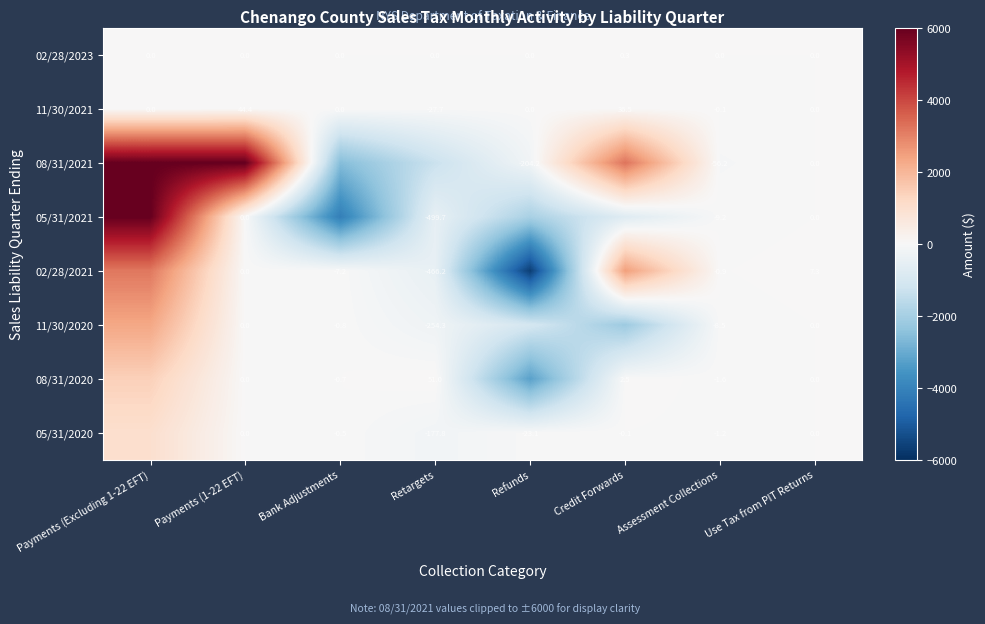

What is the maximum value for 11/30/2021?

44.4